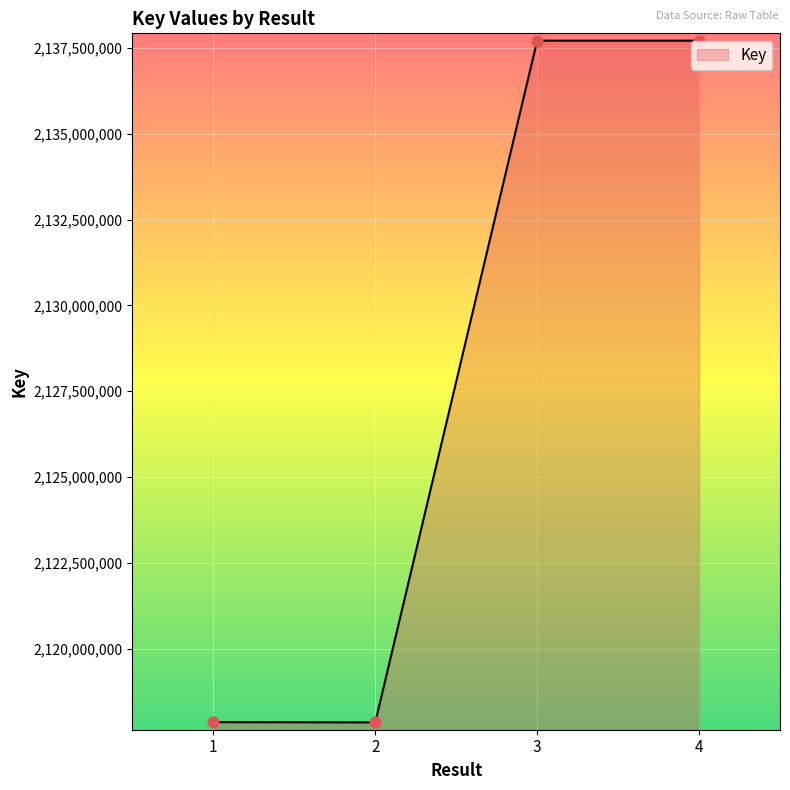

What is the change in value from 3 to 4?

+250